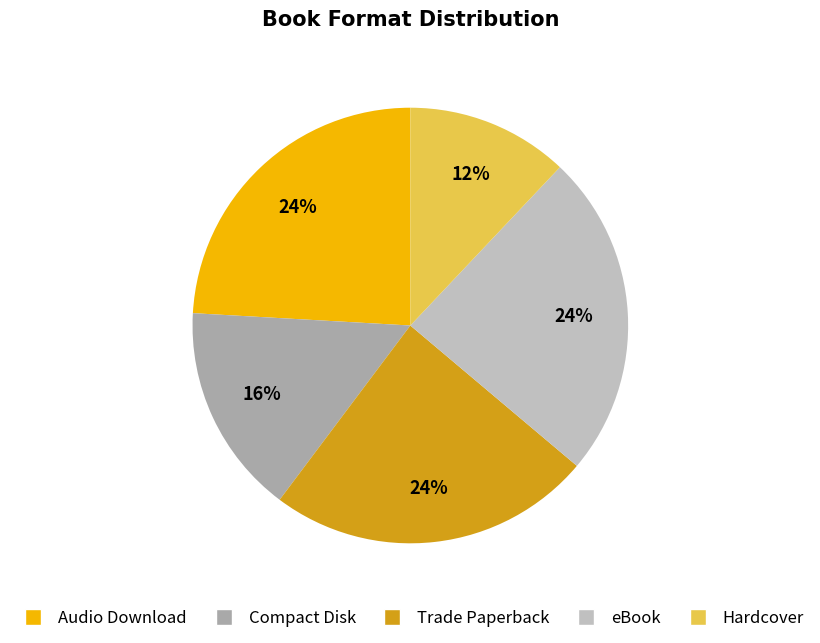

What is the total percentage of Trade Paperback and Compact Disk?

39.8%